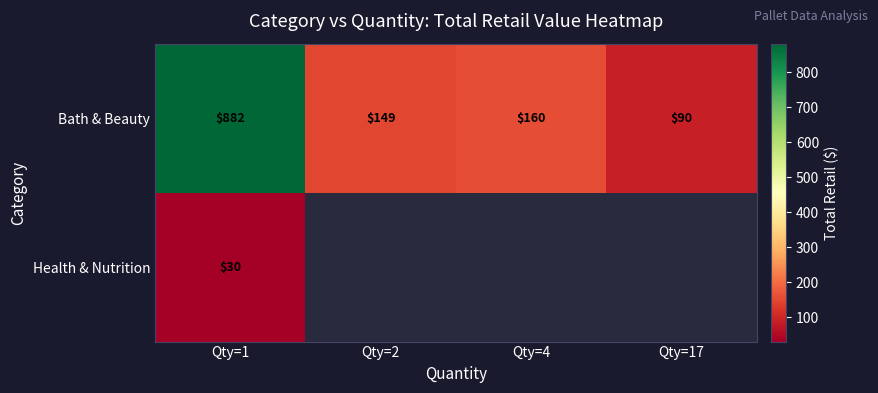

Is it true that Bath & Beauty equals 160.0 at Qty=4?

True